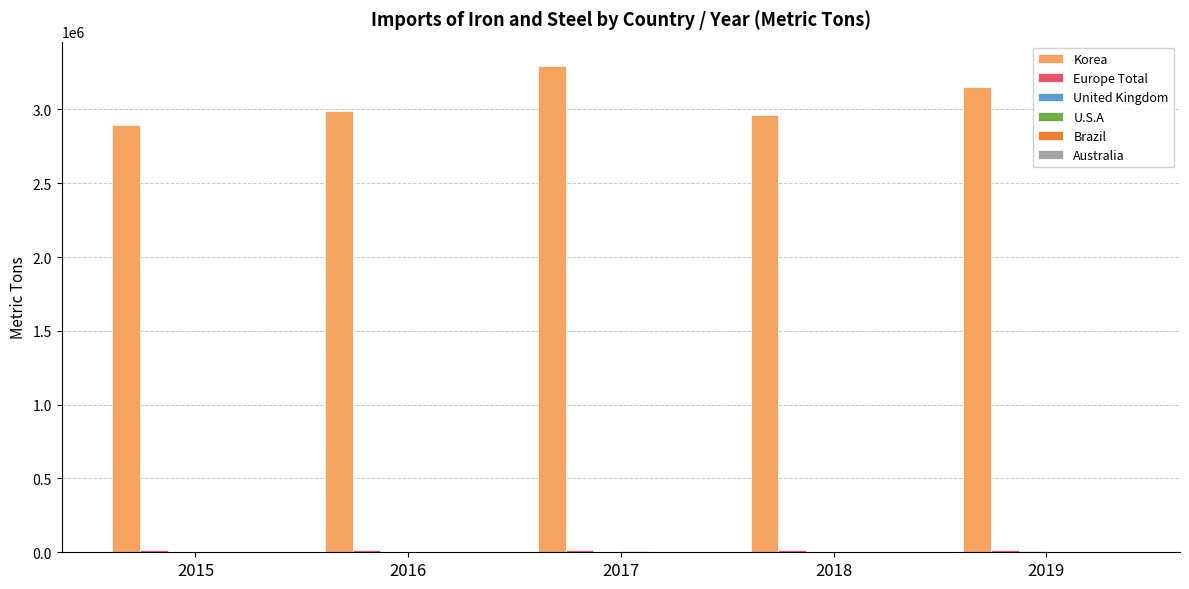

What is the maximum value shown in the chart?

3294885.6